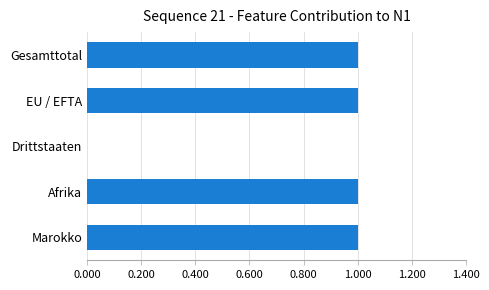

Reading top to bottom, list all the values displayed in this chart.

Gesamttotal=1	EU / EFTA=1	Drittstaaten=0	Afrika=1	Marokko=1